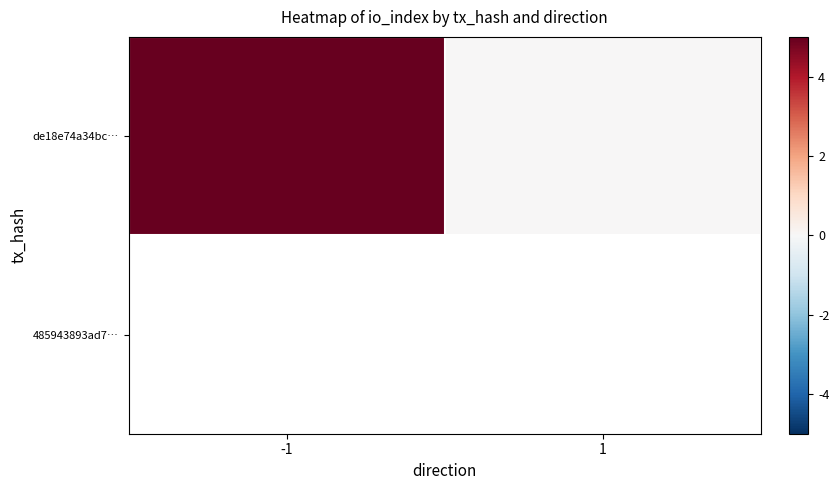

Rank the categories by value from highest to lowest.

-1, 1